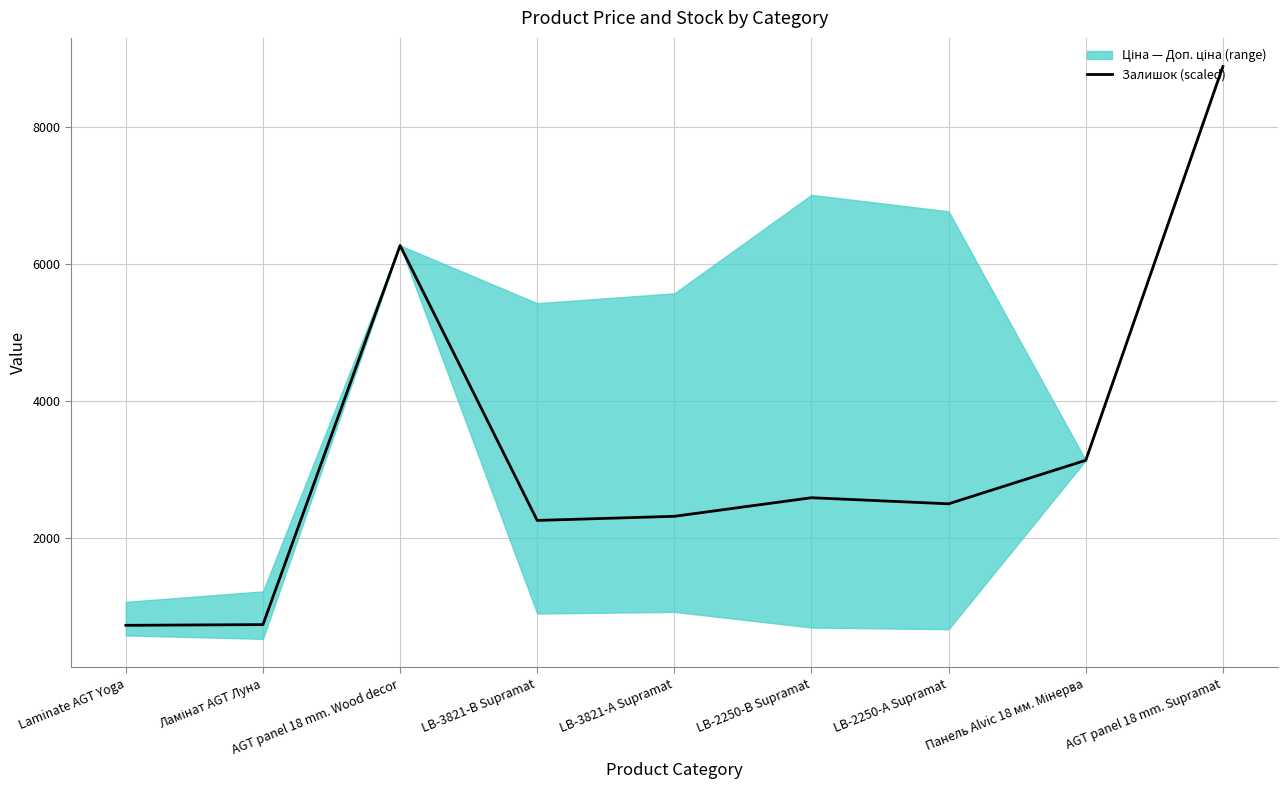

List the labels in order of value, smallest first.

Laminate AGT Yoga, Ламінат AGT Луна, LB-3821-В Supramat, LB-3821-А Supramat, LB-2250-А Supramat, LB-2250-В Supramat, Панель Alvic 18 мм. Мінерва, AGT panel 18 mm. Wood decor, AGT panel 18 mm. Supramat